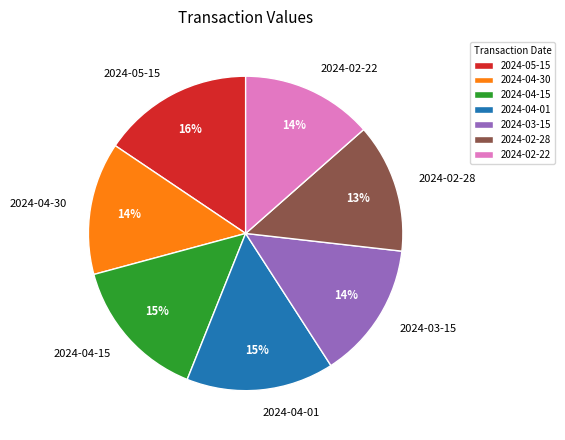

What percentage is the 2024-04-30 slice, to the nearest percent?

14%